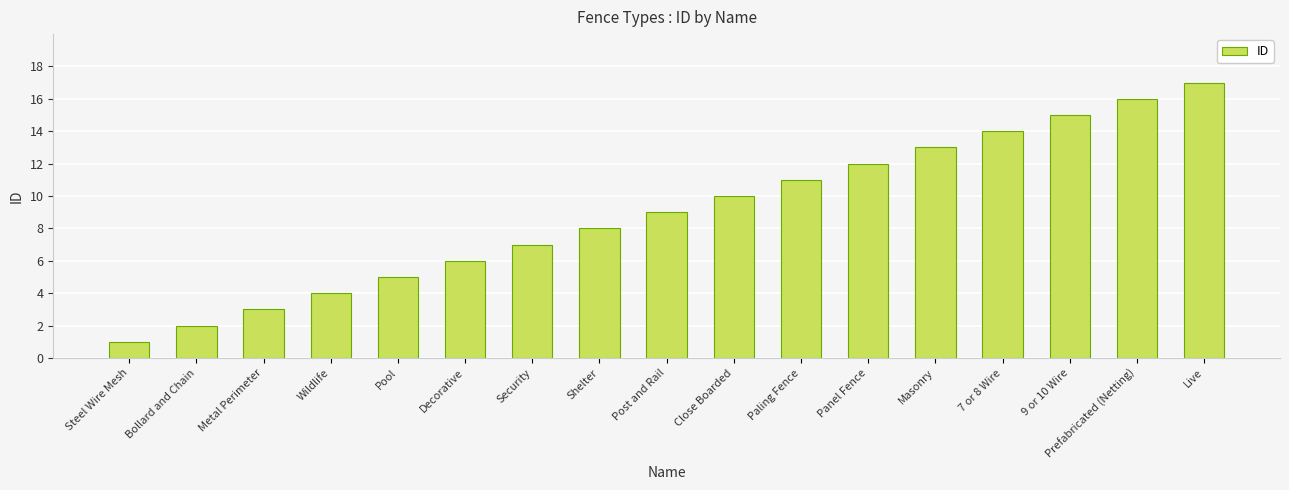

Rank the categories by value from highest to lowest.

Live, Prefabricated (Netting), 9 or 10 Wire, 7 or 8 Wire, Masonry, Panel Fence, Paling Fence, Close Boarded, Post and Rail, Shelter, Security, Decorative, Pool, Wildlife, Metal Perimeter, Bollard and Chain, Steel Wire Mesh